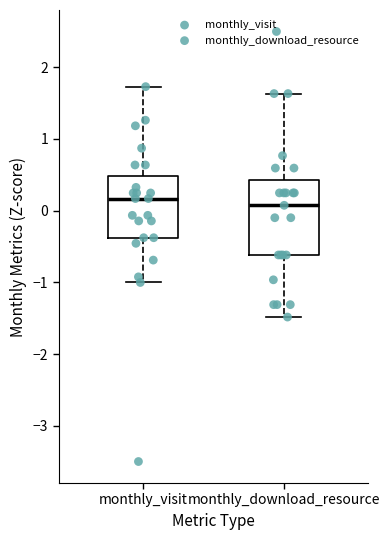

Reading left to right, transcribe this box plot: for each box, give where its median line is, the range the box spans, and where its two whiskers end, as read against the y-axis. The values are not printed on the chart, so give them approximately, as read against the axis.

monthly_visit: median 0.2, box -0.4 to 0.5, whiskers -1.0 to 1.7
monthly_download_resource: median 0.1, box -0.6 to 0.4, whiskers -1.5 to 1.6